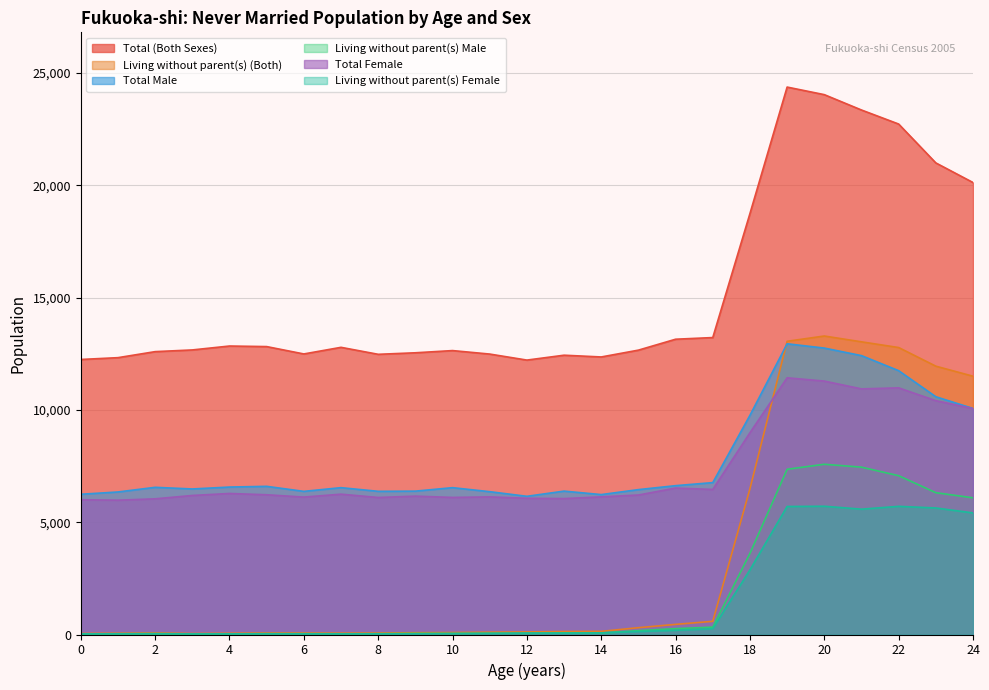

What is the spread (max minus min) of values at 0?

12226